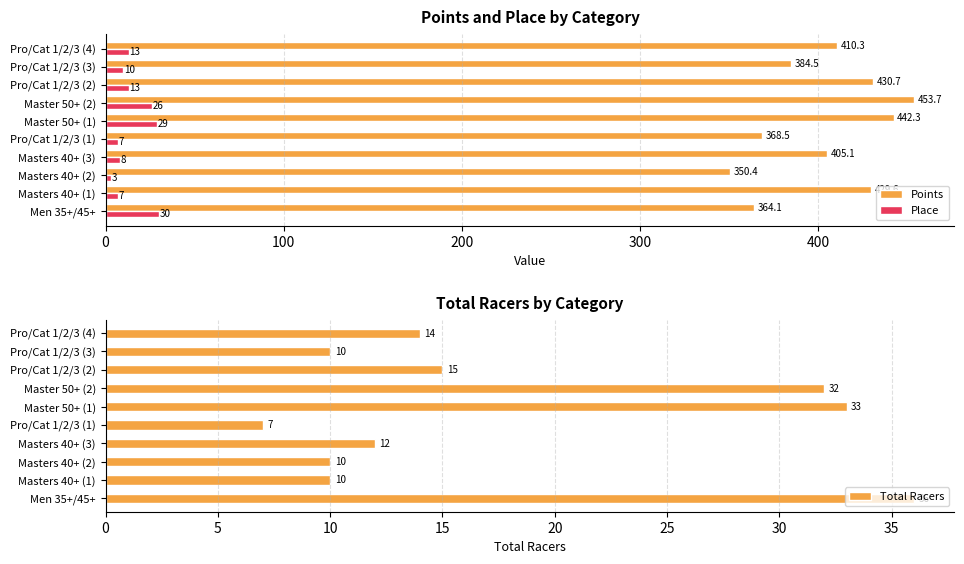

At which label does Points reach its peak?

Master 50+ (2)